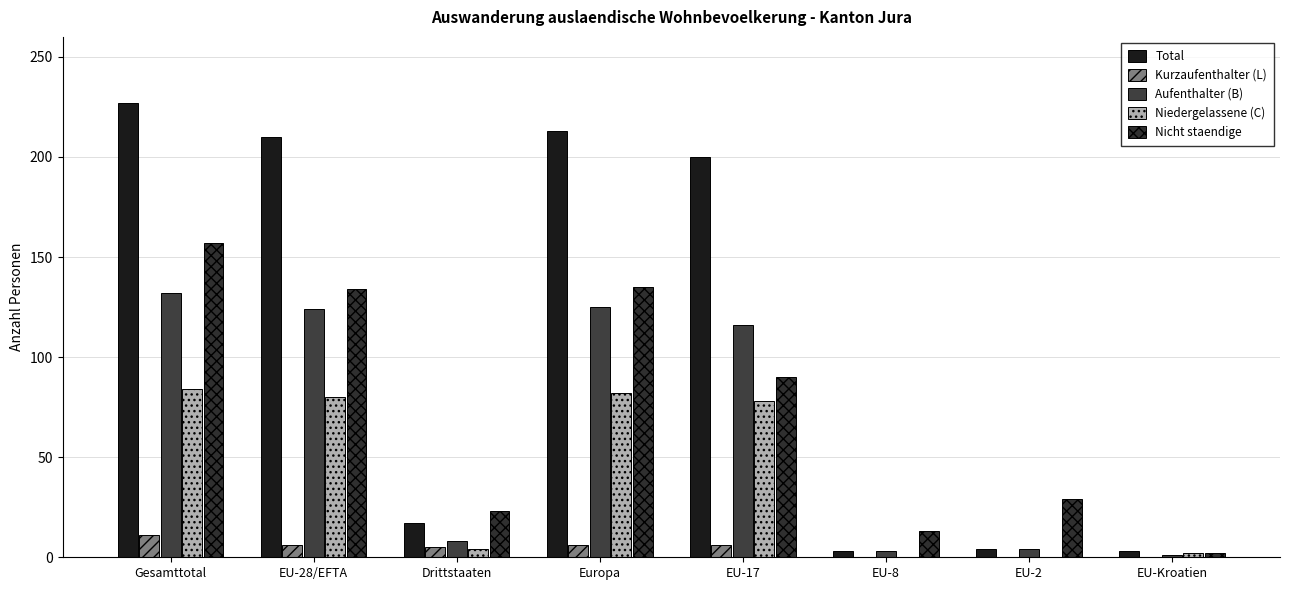

Reading left to right, what are all the values shown in this chart?

Total: Gesamttotal=227	EU-28/EFTA=210	Drittstaaten=17	Europa=213	EU-17=200	EU-8=3	EU-2=4	EU-Kroatien=3
Kurzaufenthalter (L): Gesamttotal=11	EU-28/EFTA=6	Drittstaaten=5	Europa=6	EU-17=6	EU-8=0	EU-2=0	EU-Kroatien=0
Aufenthalter (B): Gesamttotal=132	EU-28/EFTA=124	Drittstaaten=8	Europa=125	EU-17=116	EU-8=3	EU-2=4	EU-Kroatien=1
Niedergelassene (C): Gesamttotal=84	EU-28/EFTA=80	Drittstaaten=4	Europa=82	EU-17=78	EU-8=0	EU-2=0	EU-Kroatien=2
Nicht staendige: Gesamttotal=157	EU-28/EFTA=134	Drittstaaten=23	Europa=135	EU-17=90	EU-8=13	EU-2=29	EU-Kroatien=2